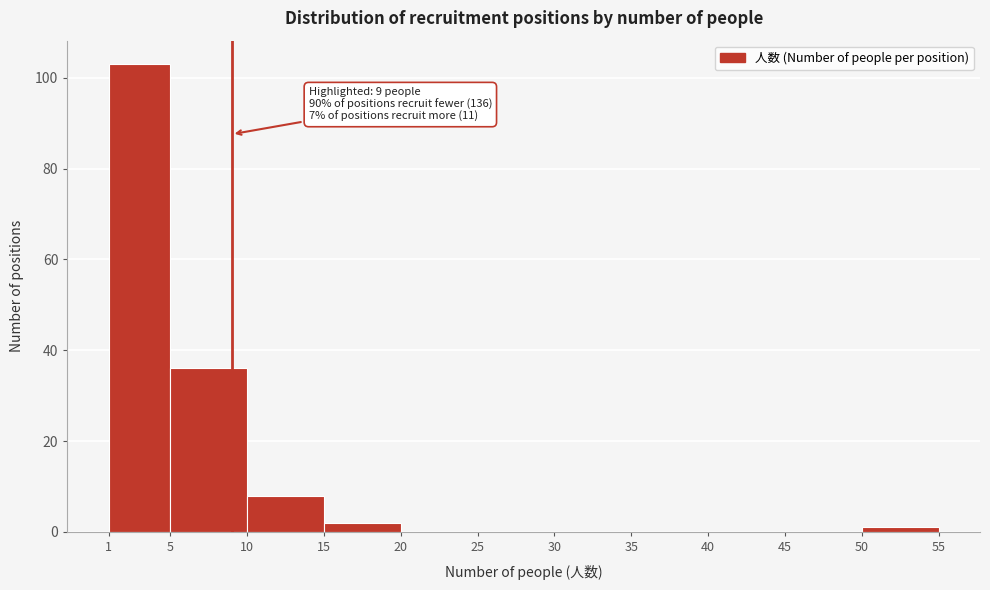

Over which range of the x-axis is the bar tallest?

1 to 5